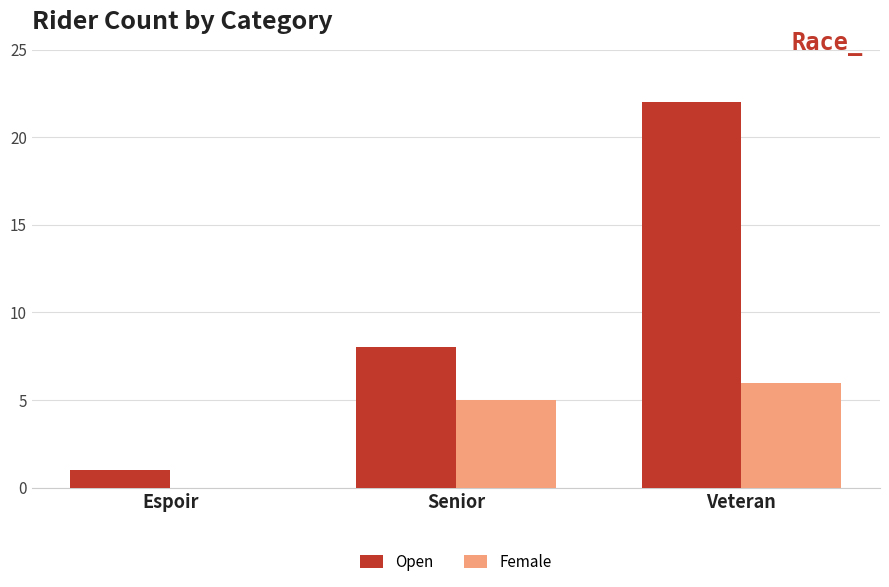

What is the sum of the Open values at Espoir and Veteran?

23